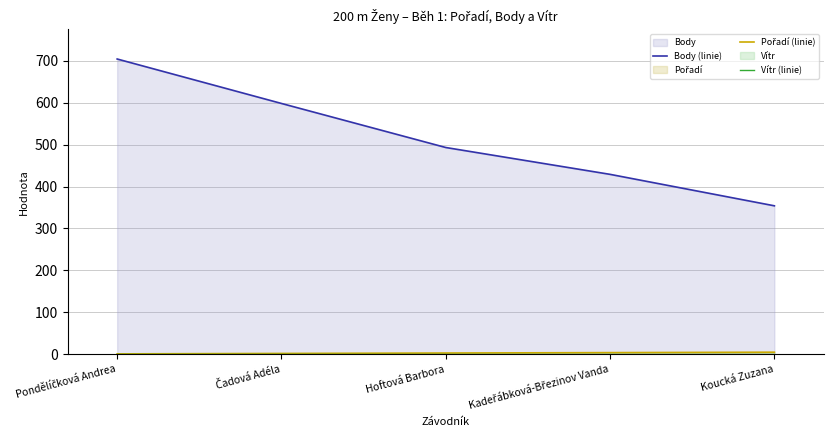

How many lines are shown in the chart?

3